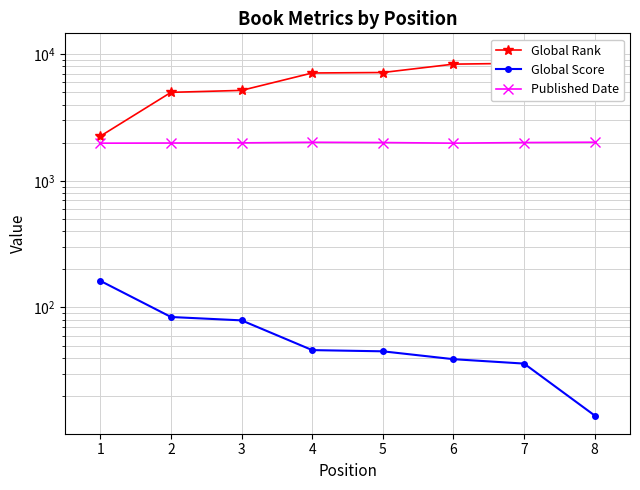

The value of Published Date at 8 is 2017. True or false?

True